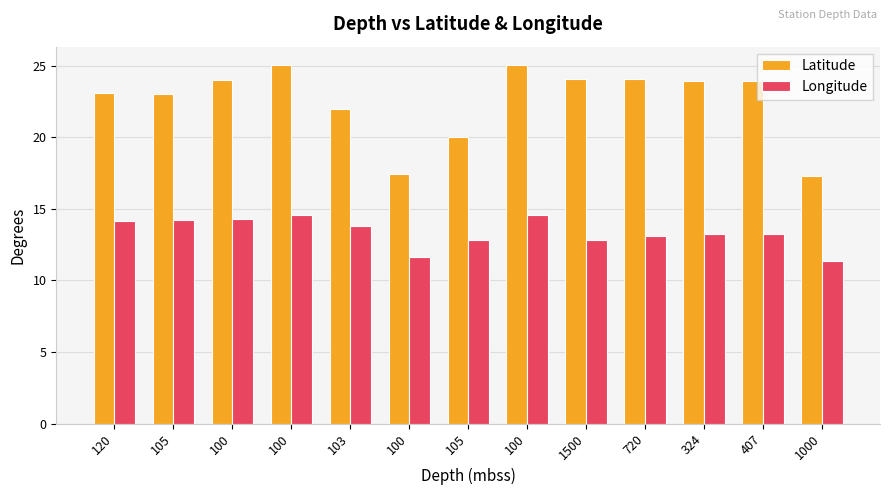

How many bars are there in each group?

2